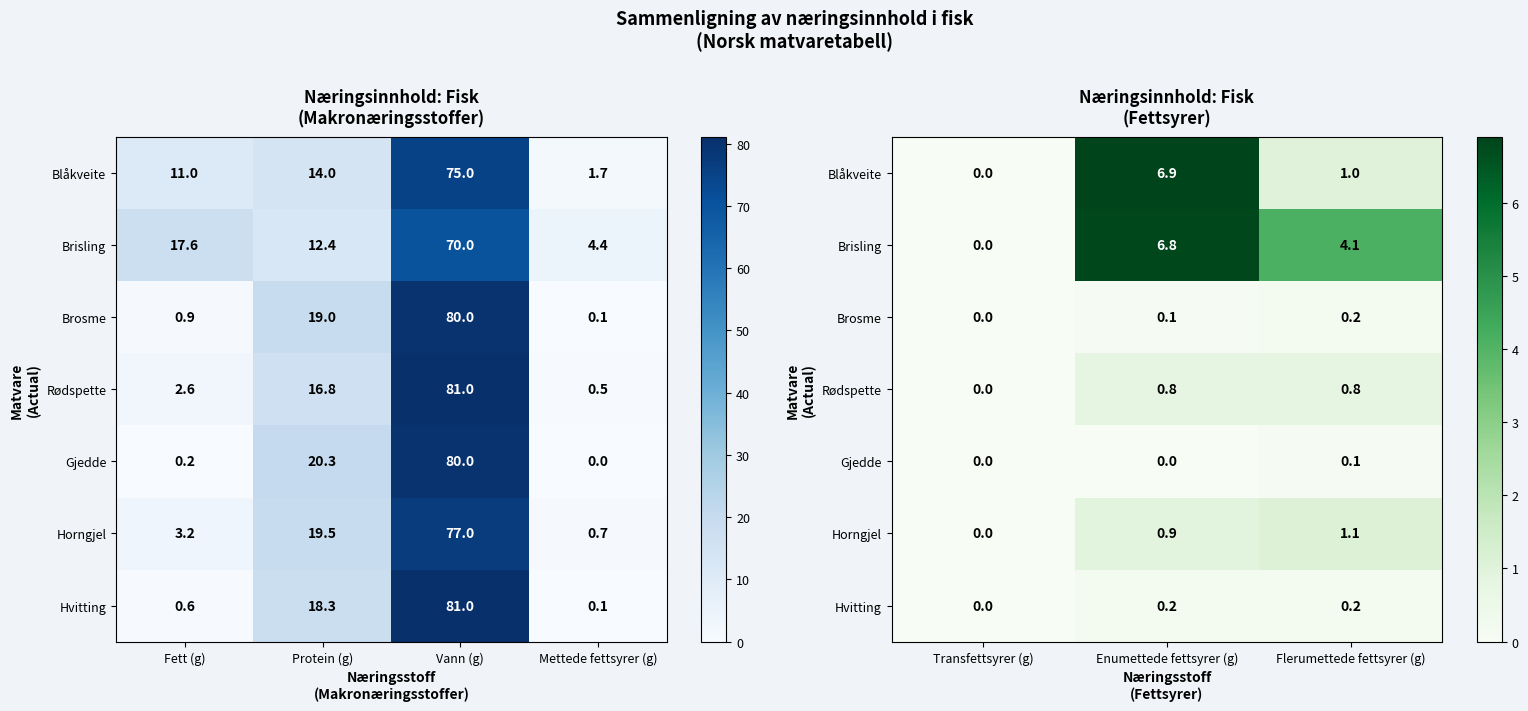

How many values in the Gjedde series exceed 0?

1